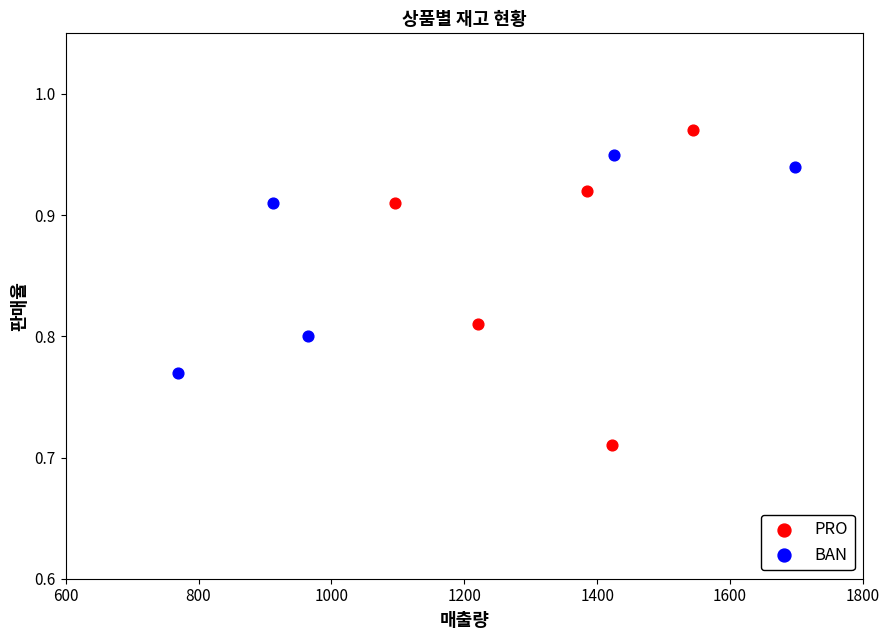

Which series contains the highest Y value?

PRO